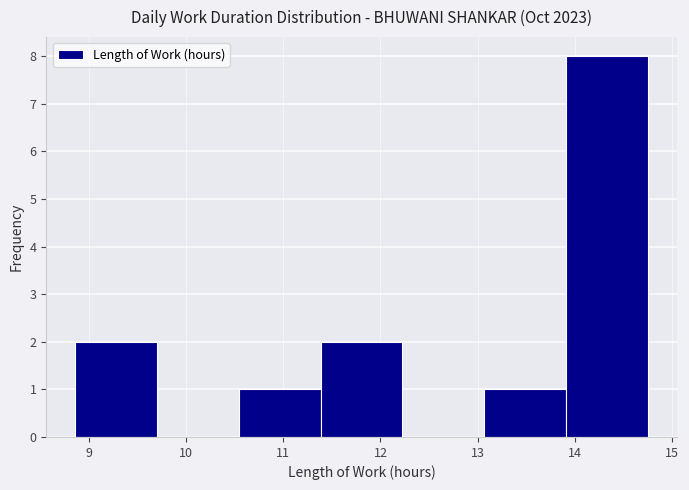

Reading left to right, list every bar in this chart as the range it spans on the x-axis followed by its height. Neither the bar edges nor the heights are printed on the chart, so give them approximately, as read against the axes.

8.9 to 9.7: 2
9.7 to 10.5: 0
10.5 to 11.4: 1
11.4 to 12.2: 2
12.2 to 13.1: 0
13.1 to 13.9: 1
13.9 to 14.8: 8